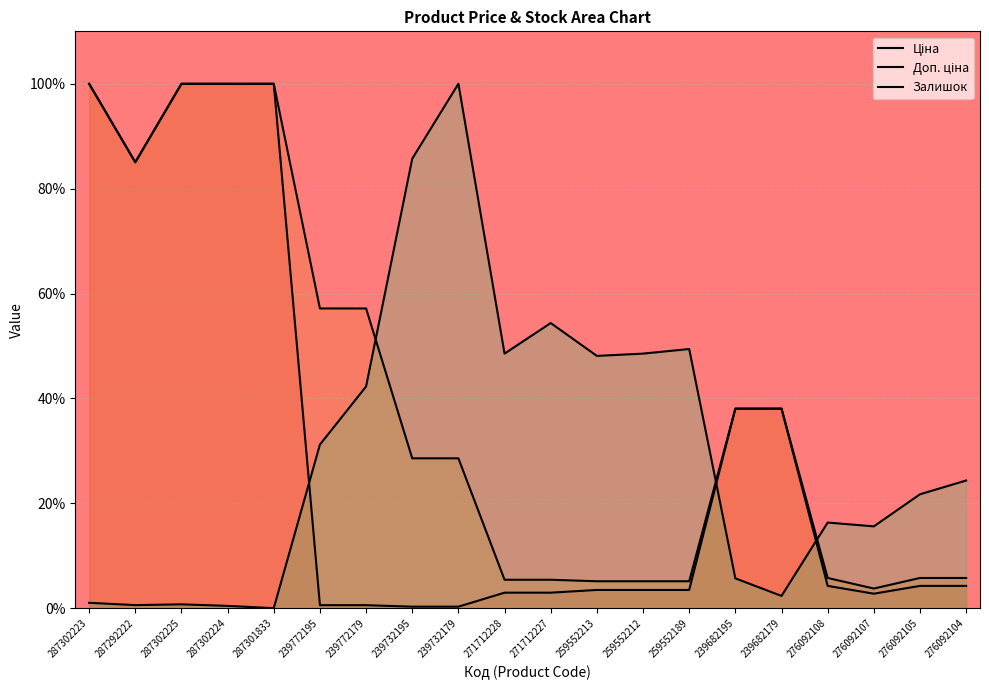

Which series changed the most between 239682179 and 276092108?

Ціна